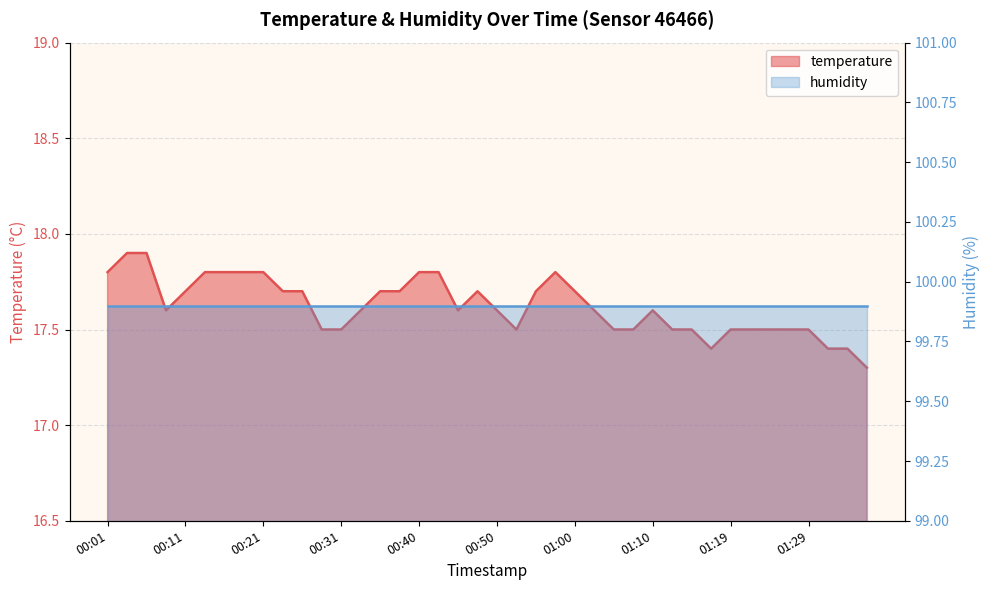

What is the value of the 23rd point from the left?

17.7